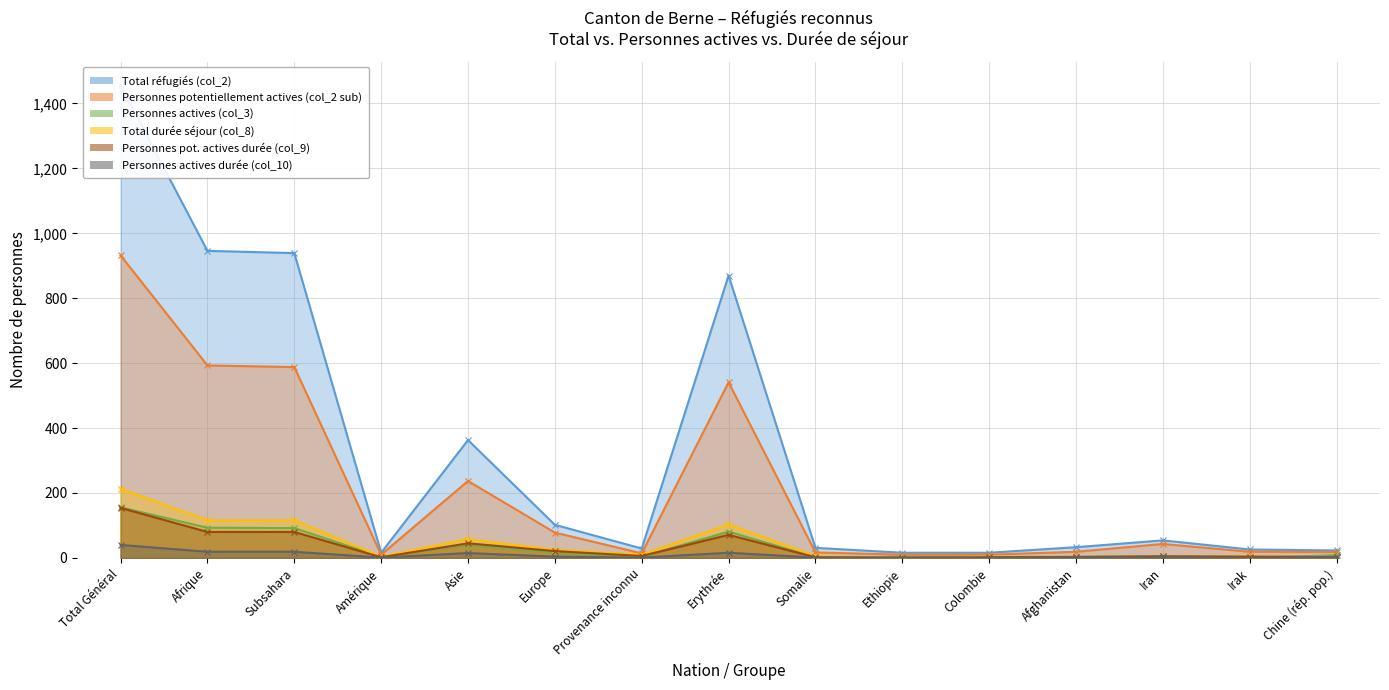

Which category has the highest value in the Total durée séjour (col_8) series?

Total Général